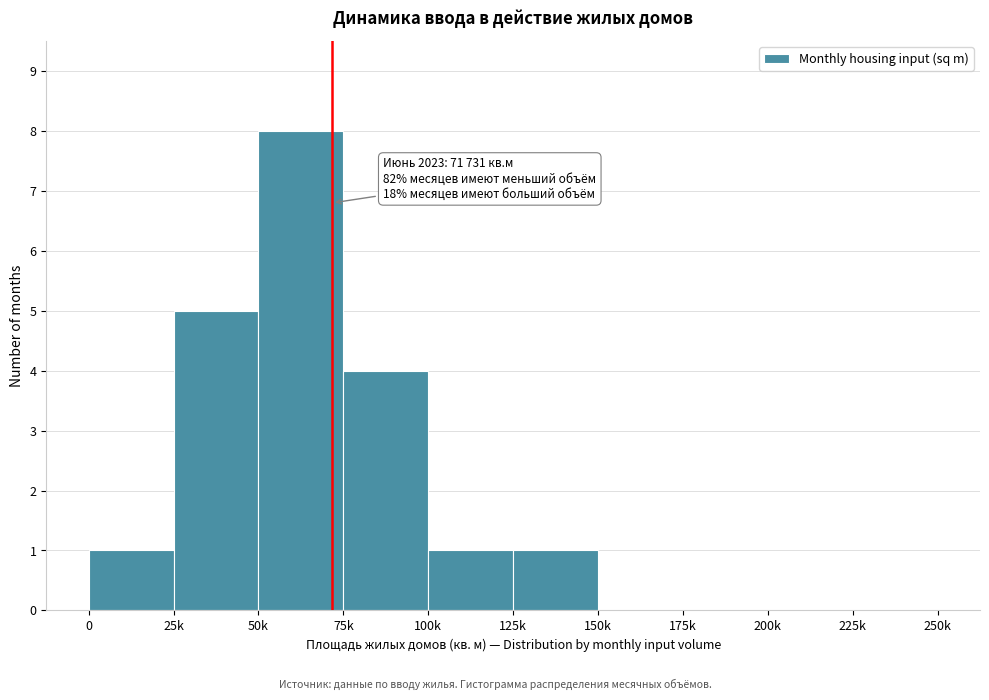

Reading left to right, extract all data points from this chart.

0=1	25k=5	50k=8	75k=4	100k=1	125k=1	150k=0	175k=0	200k=0	225k=0